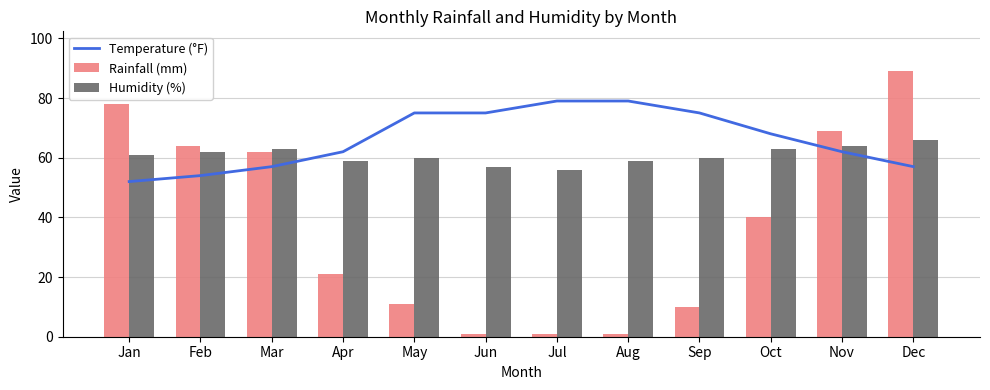

Reading left to right, list all the values displayed in this chart.

Temperature (°F): Jan=52	Feb=54	Mar=57	Apr=62	May=75	Jun=75	Jul=79	Aug=79	Sep=75	Oct=68	Nov=62	Dec=57
Rainfall (mm): Jan=78	Feb=64	Mar=62	Apr=21	May=11	Jun=1	Jul=1	Aug=1	Sep=10	Oct=40	Nov=69	Dec=89
Humidity (%): Jan=61	Feb=62	Mar=63	Apr=59	May=60	Jun=57	Jul=56	Aug=59	Sep=60	Oct=63	Nov=64	Dec=66